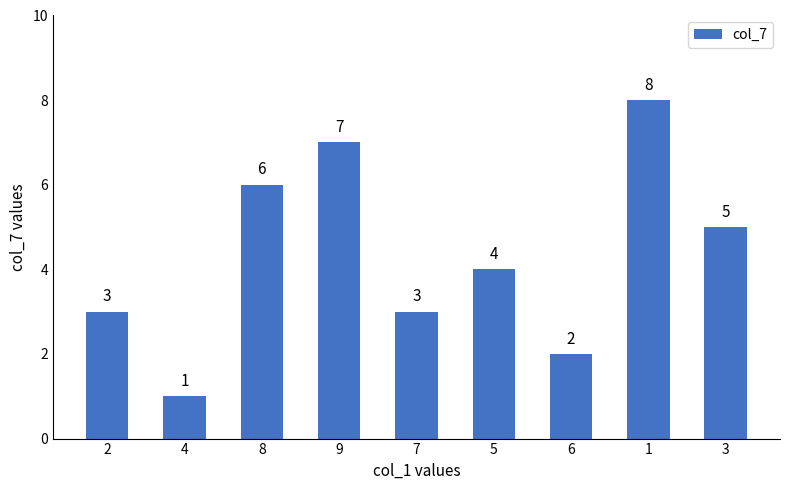

What is the difference between the second highest and minimum values?

6